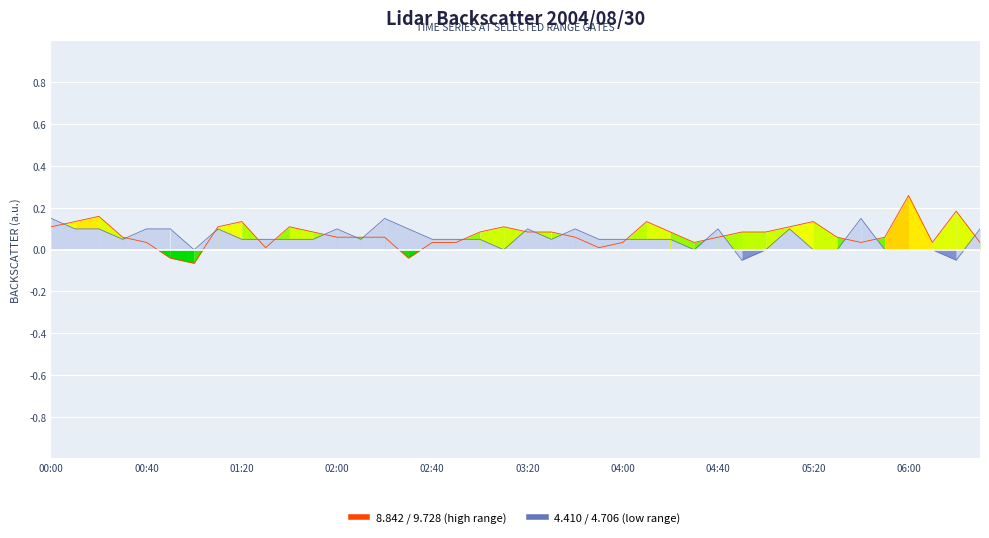

How many categories are shown in the chart?

40